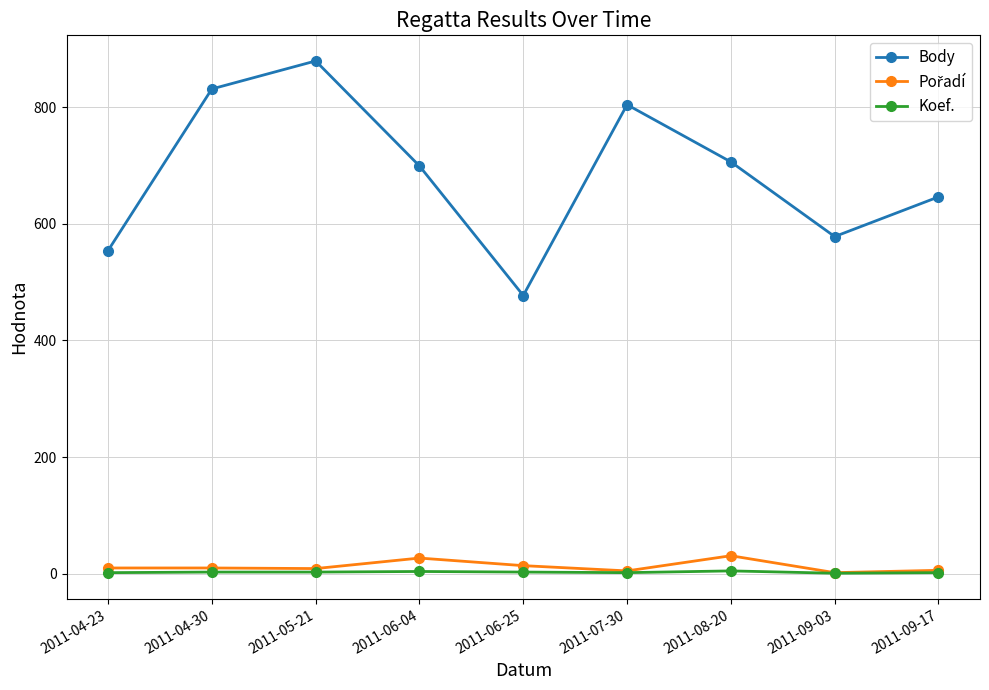

What is the difference between the highest and lowest values at 2011-08-20?

701